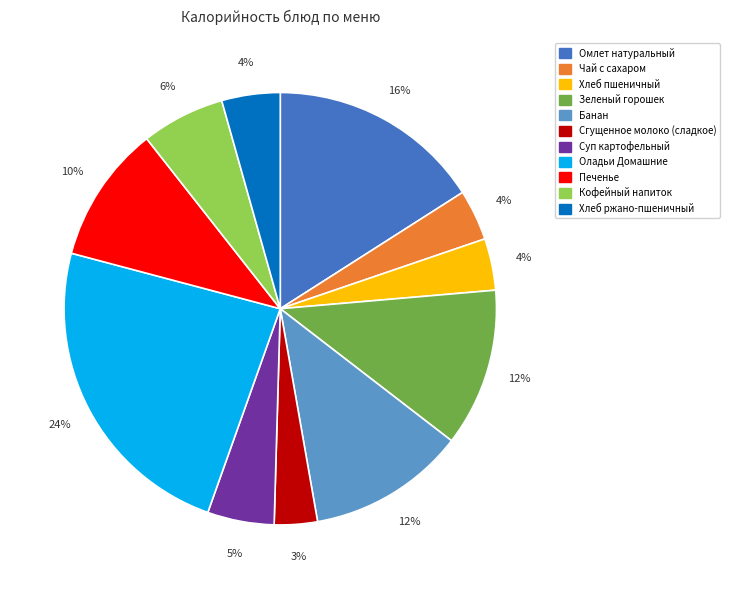

How many slices are in this pie chart?

11